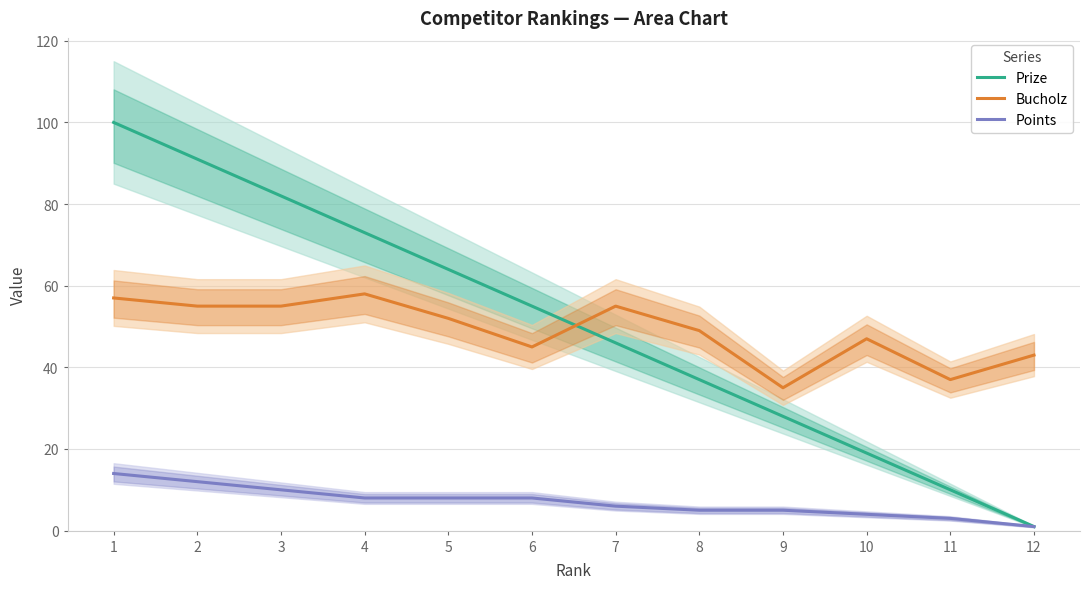

True or false: Points has more than 1 interior local peaks.

False